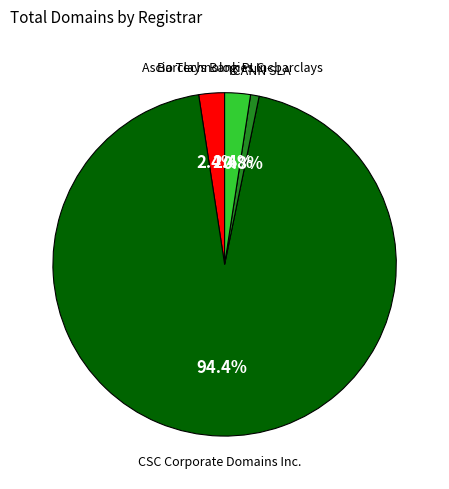

Is there a majority slice in this chart?

Yes